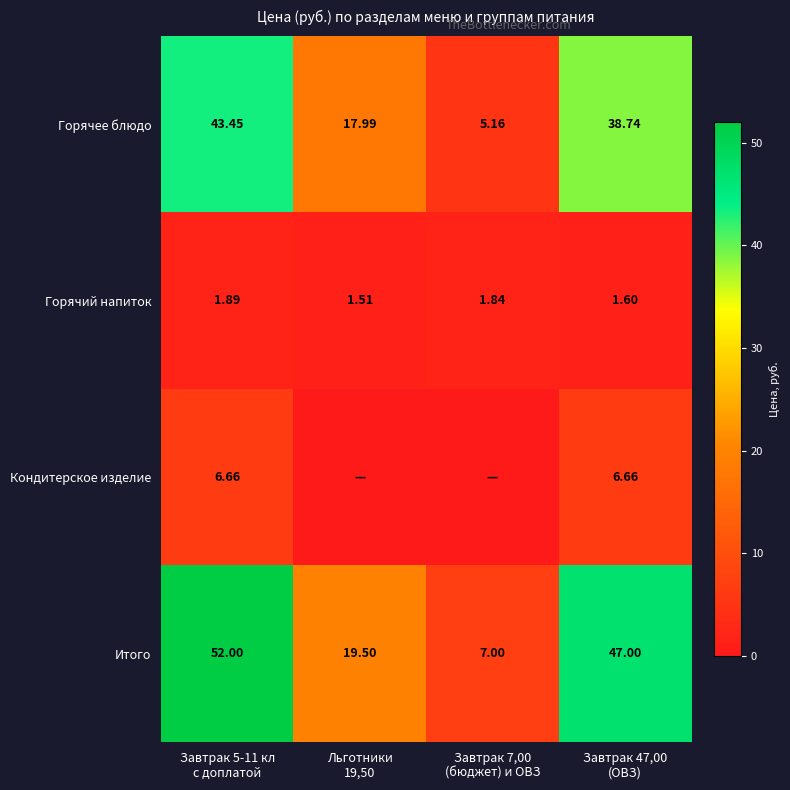

Is it true that Итого equals 19.5 at Льготники 19,50?

True